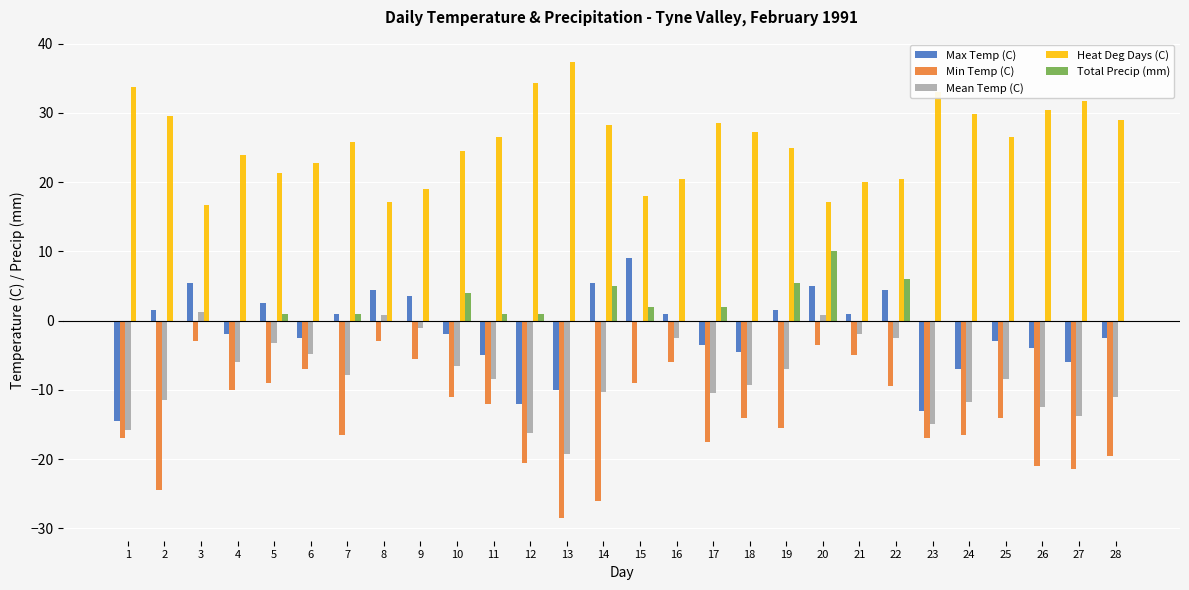

What is the sum of the Heat Deg Days (C) values at 1 and 4?

57.8